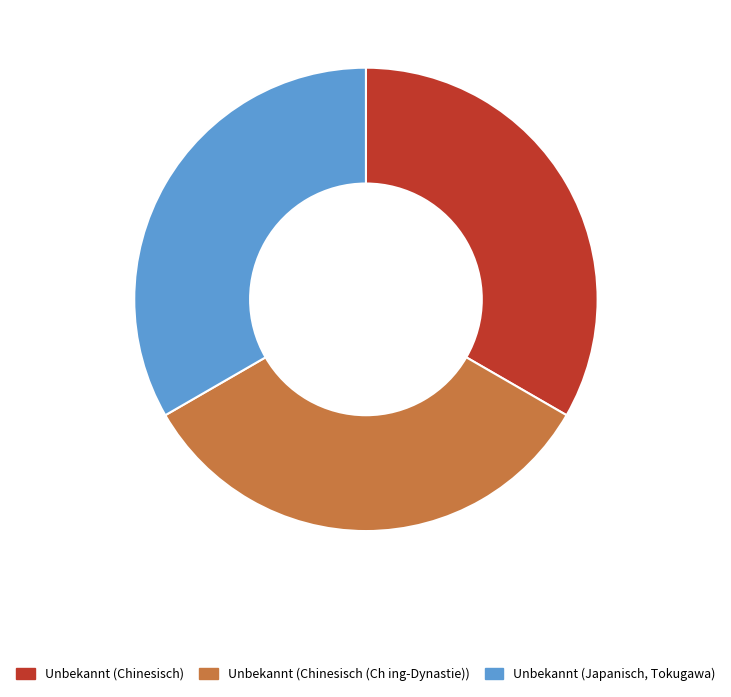

Is there a majority slice in this chart?

No